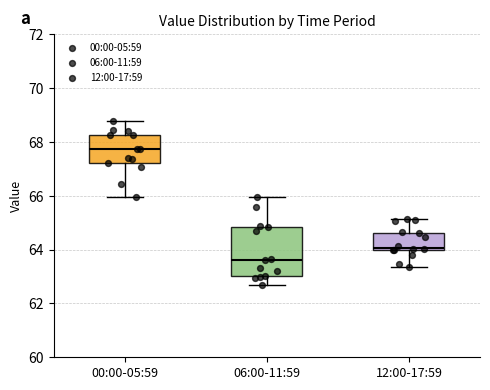

Which box has the highest median line?

00:00-05:59